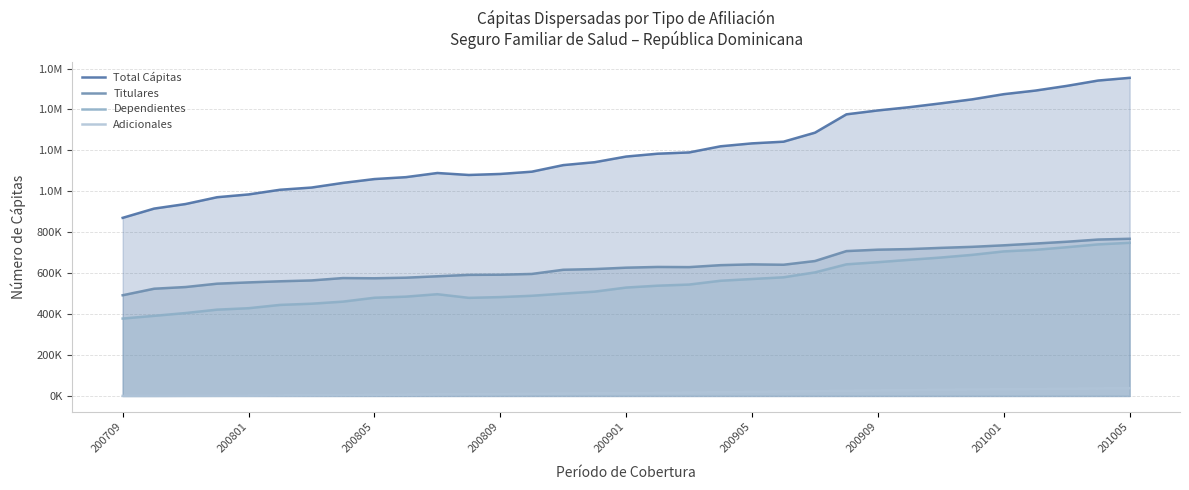

What is the total value across all series at 15?

2284442